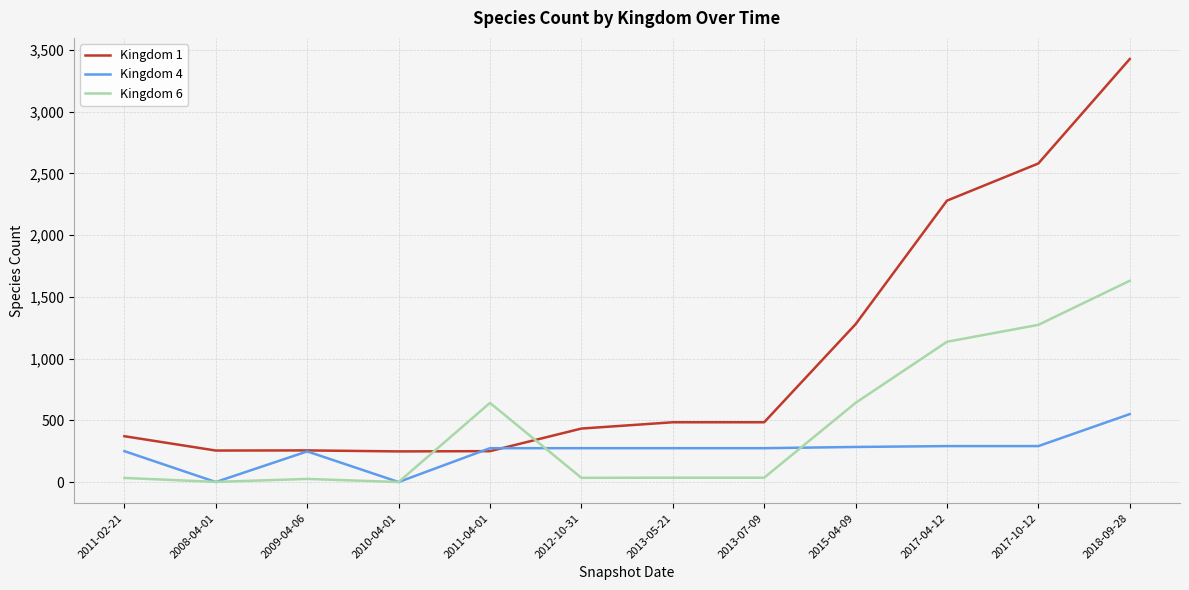

Which series has the largest total across all categories?

Kingdom 1